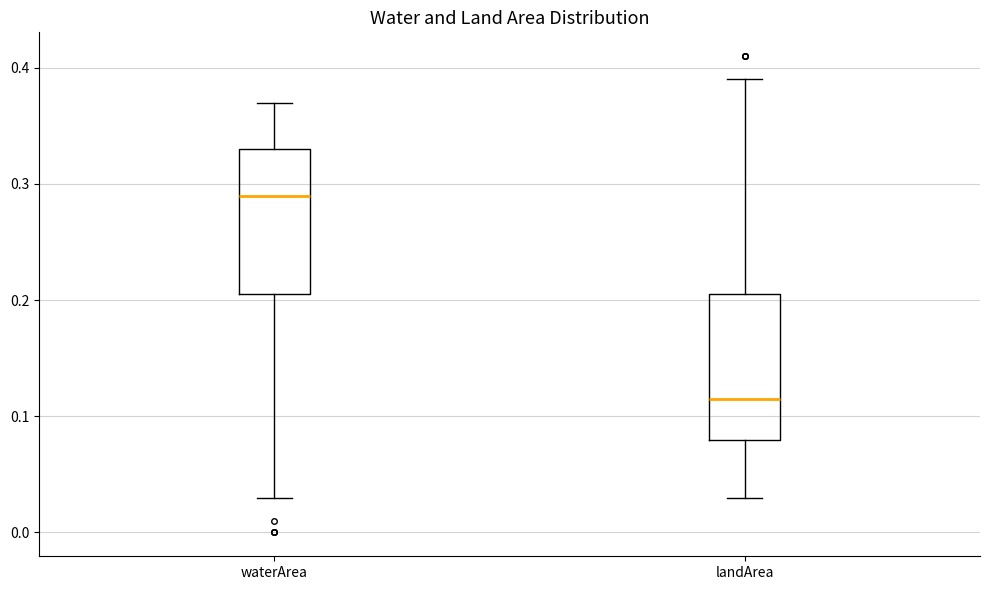

Reading left to right, read every box against the y-axis: the position of its median line, the range the box covers, and the ends of its whiskers. The values are not printed on the chart, so give them approximately, as read against the axis.

waterArea: median 0.29, box 0.21 to 0.33, whiskers 0.03 to 0.37
landArea: median 0.12, box 0.08 to 0.21, whiskers 0.03 to 0.39